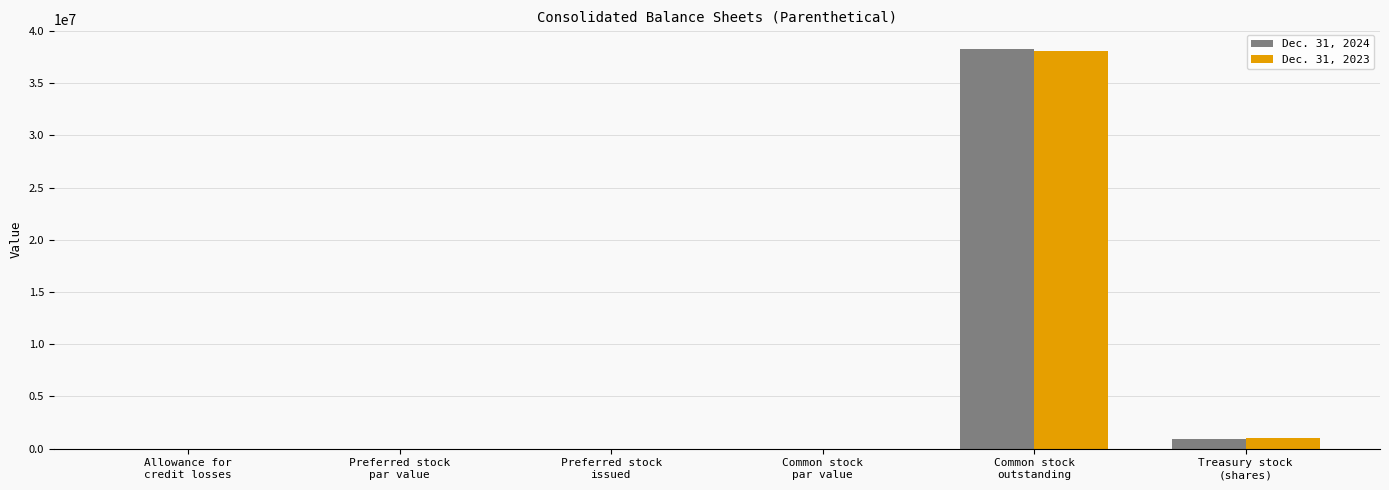

How many data points does each series have?

6